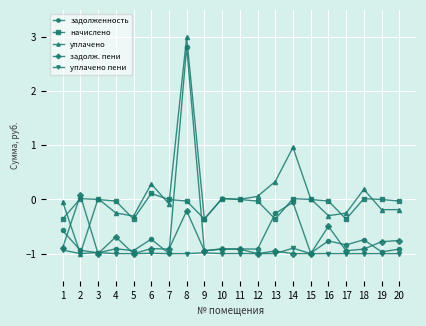

What is the highest value of the уплачено series?

3.0